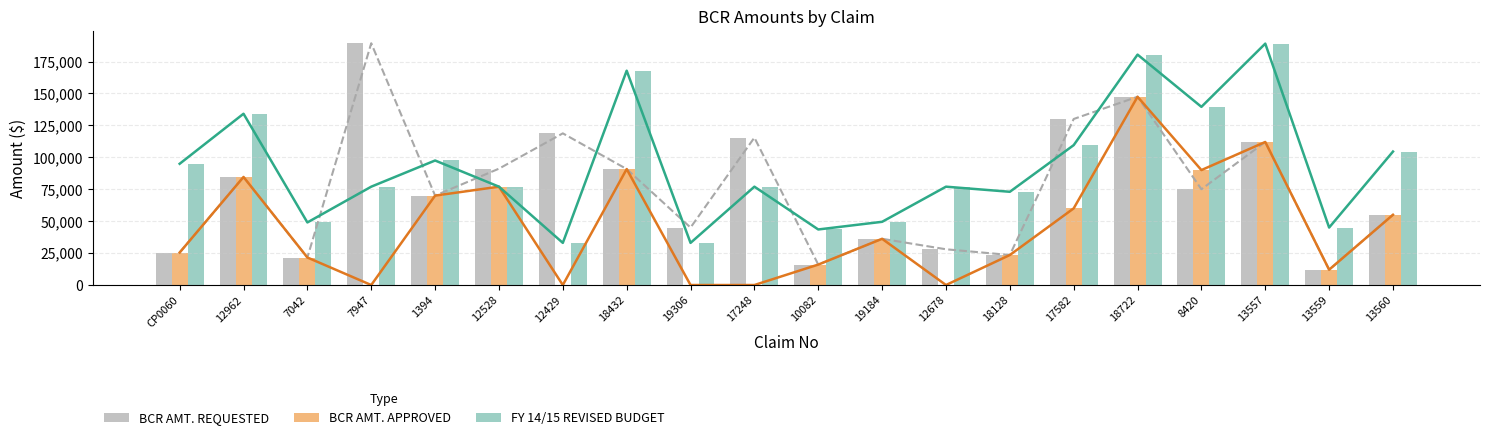

Does the chart contain any negative values?

No